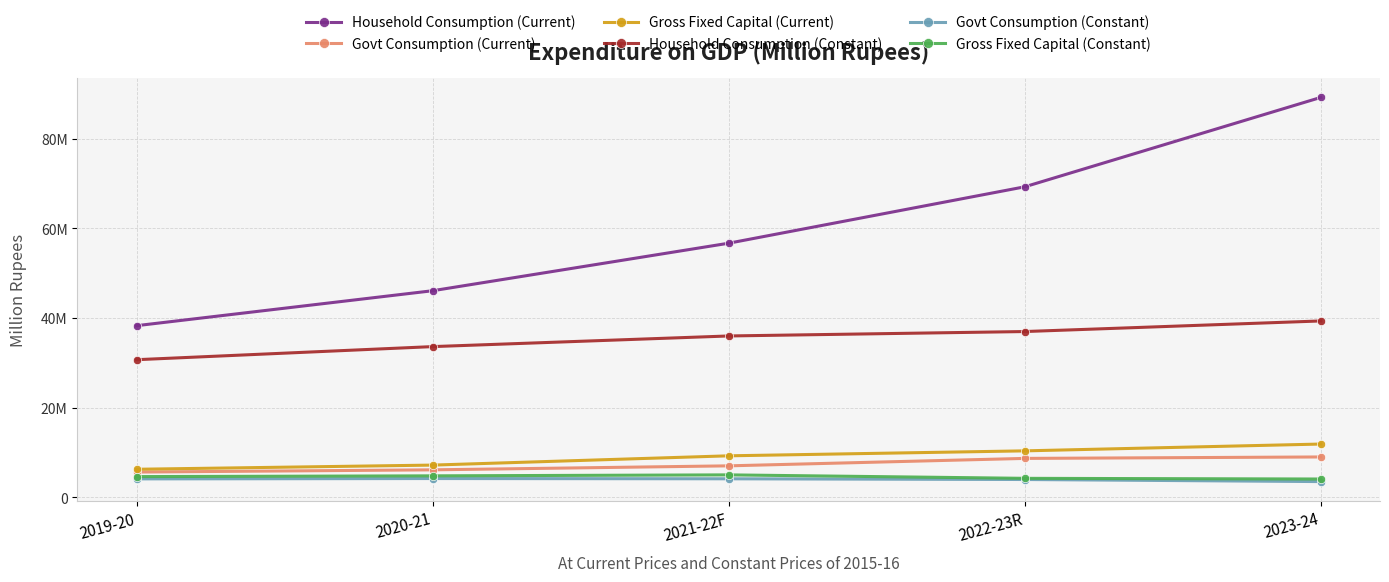

What are all the series names shown in the legend?

Household Consumption (Current), Govt Consumption (Current), Gross Fixed Capital (Current), Household Consumption (Constant), Govt Consumption (Constant), Gross Fixed Capital (Constant)